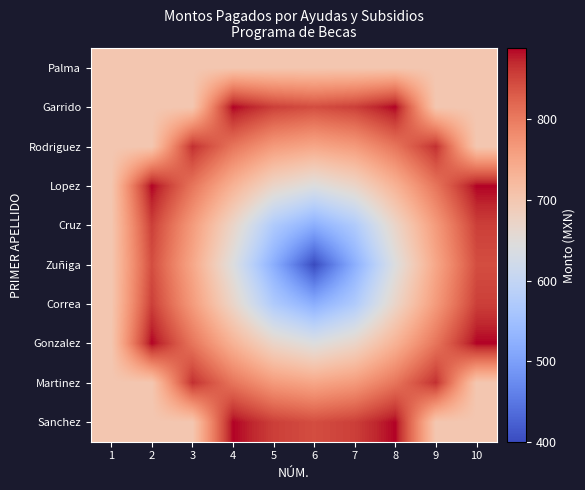

Count the number of categories in the chart.

10